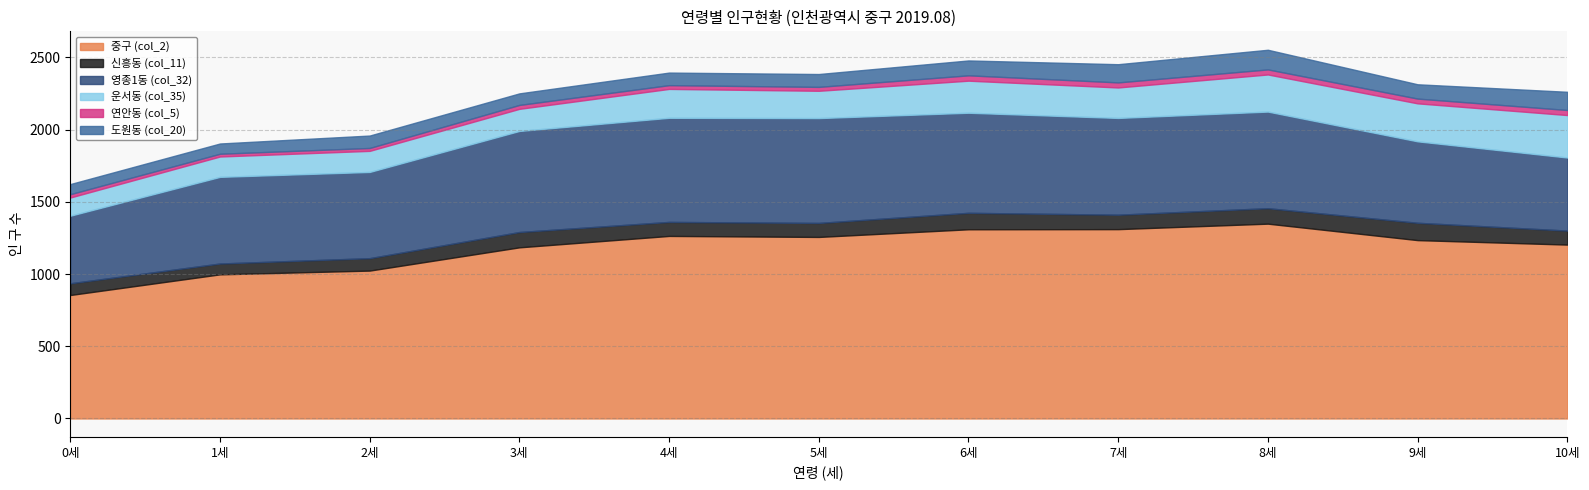

Which category has the highest value in the 영종1동 (col_32) series?

5세